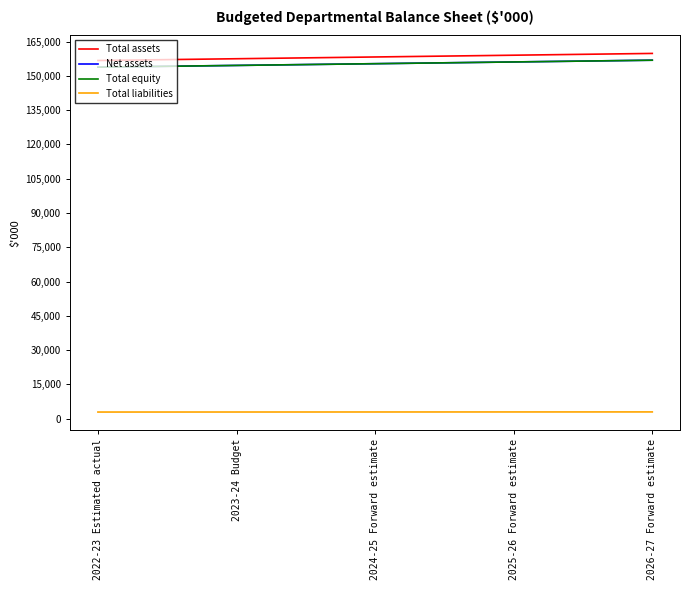

What is the label of the 5th point from the left?

2026-27 Forward estimate